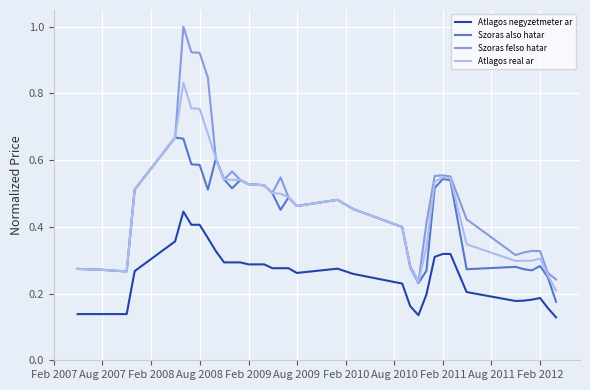

At how many categories does at least one series exceed 0?

39